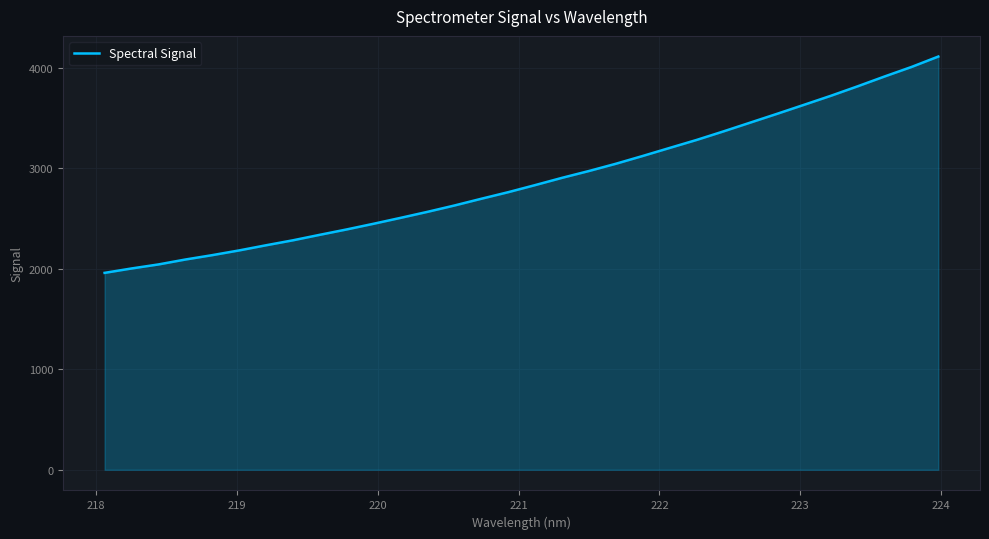

What is the difference between the maximum and minimum values?

2153.4